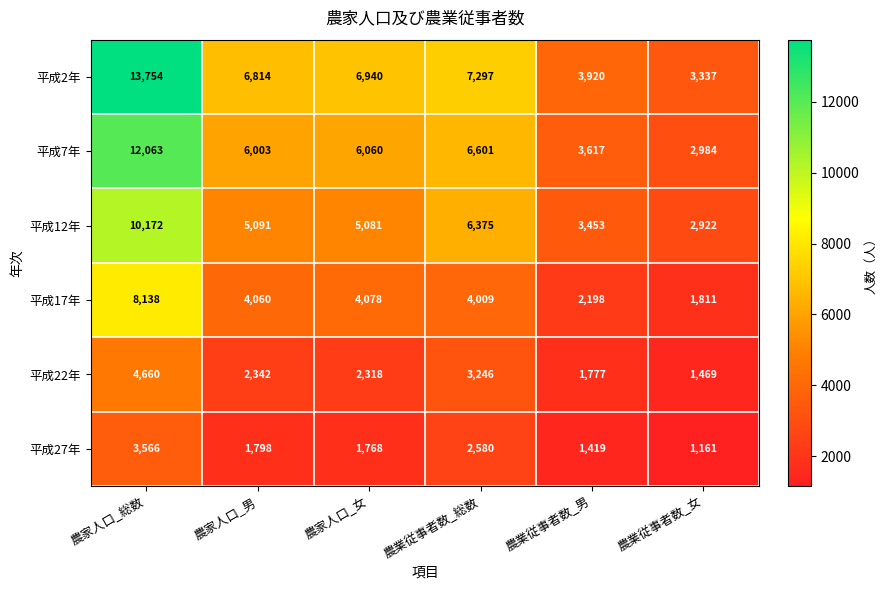

What value does the 平成27年 series have at 農家人口_総数, to the nearest 10?

3570